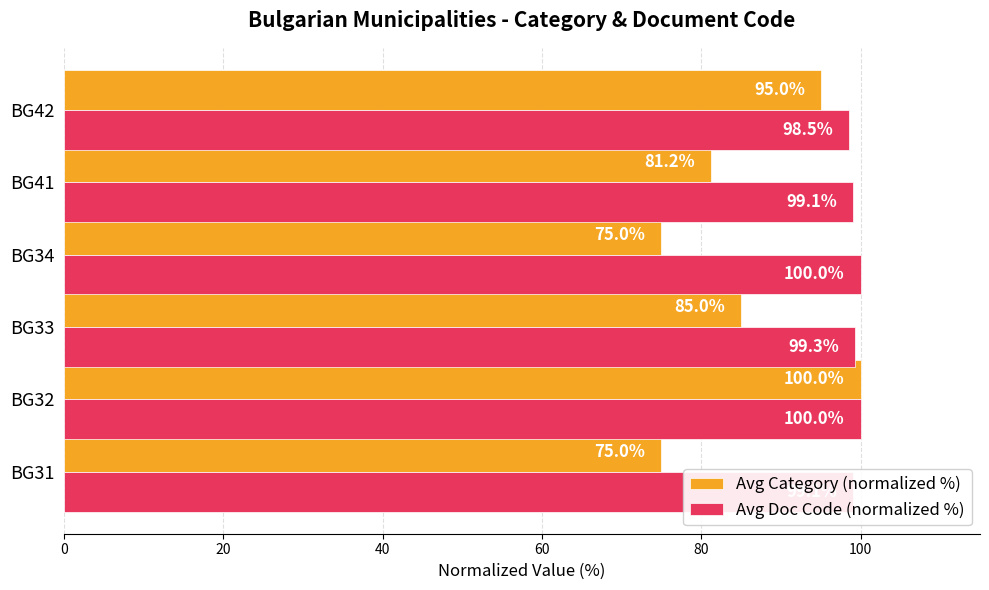

True or false: Avg Doc Code (normalized %) has a value of 100.0 at BG34.

True